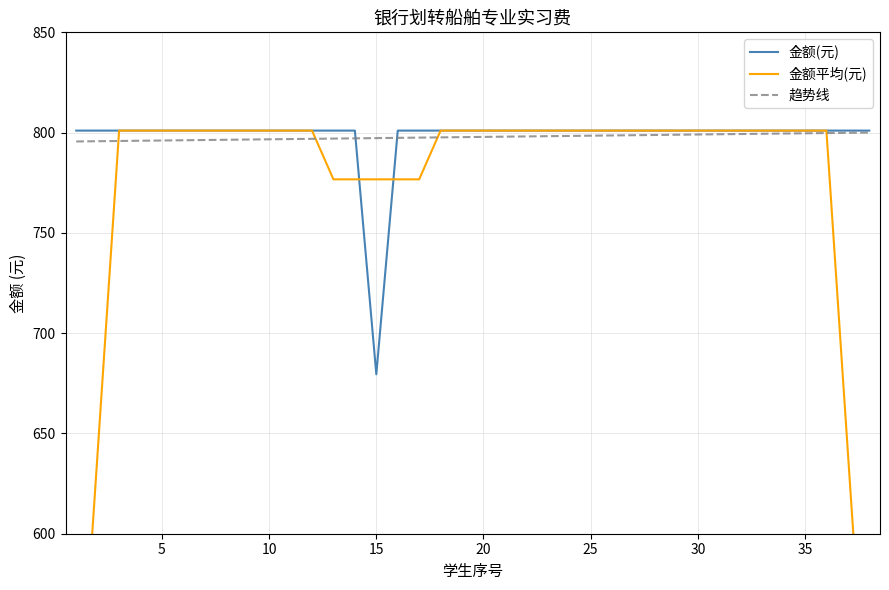

How many series are shown in this chart?

3